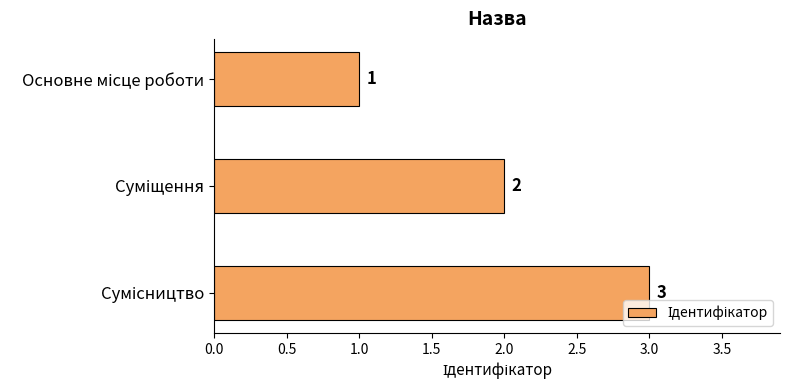

What is the value of the 1st bar from the top?

1